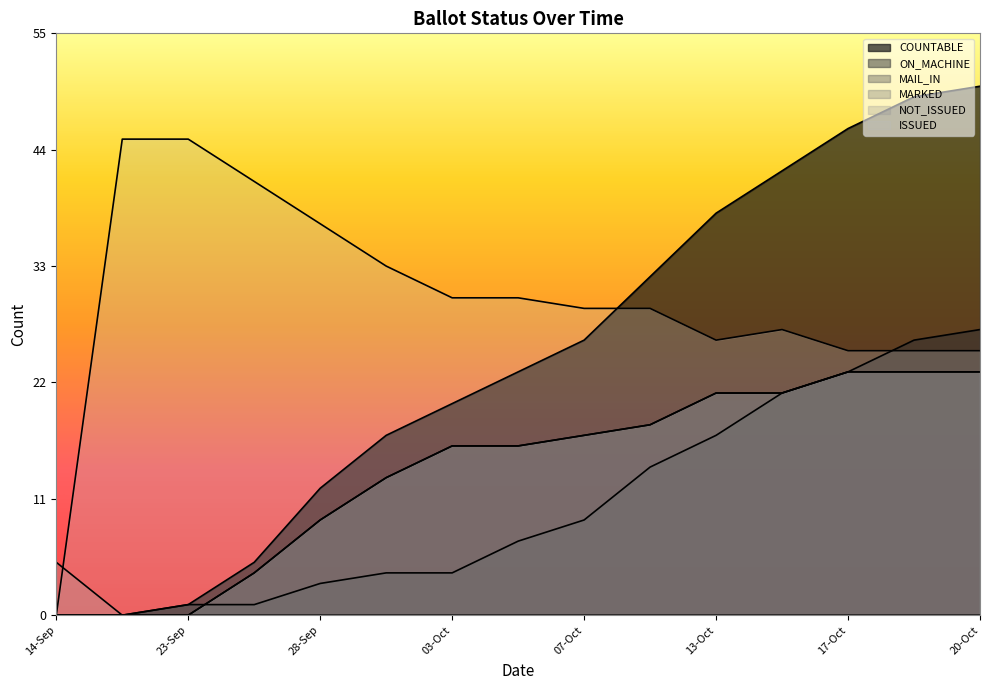

How many values in NOT_ISSUED are above zero?

1